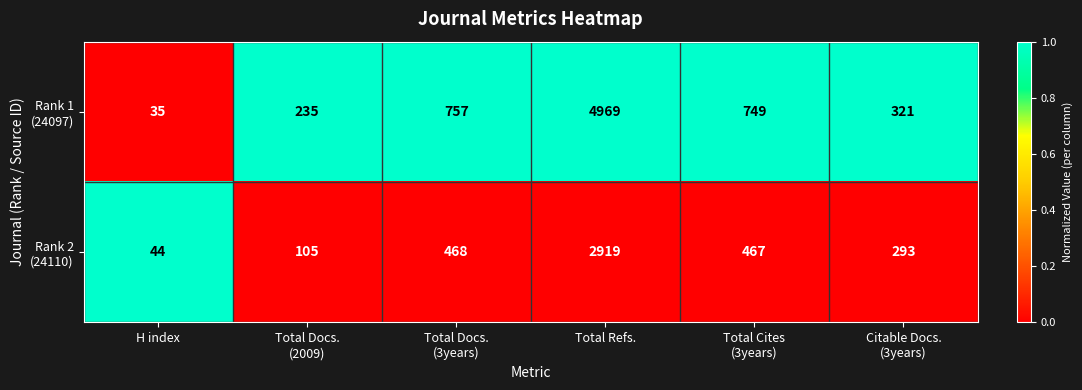

At which category is the sum across all series the highest?

Total Refs.